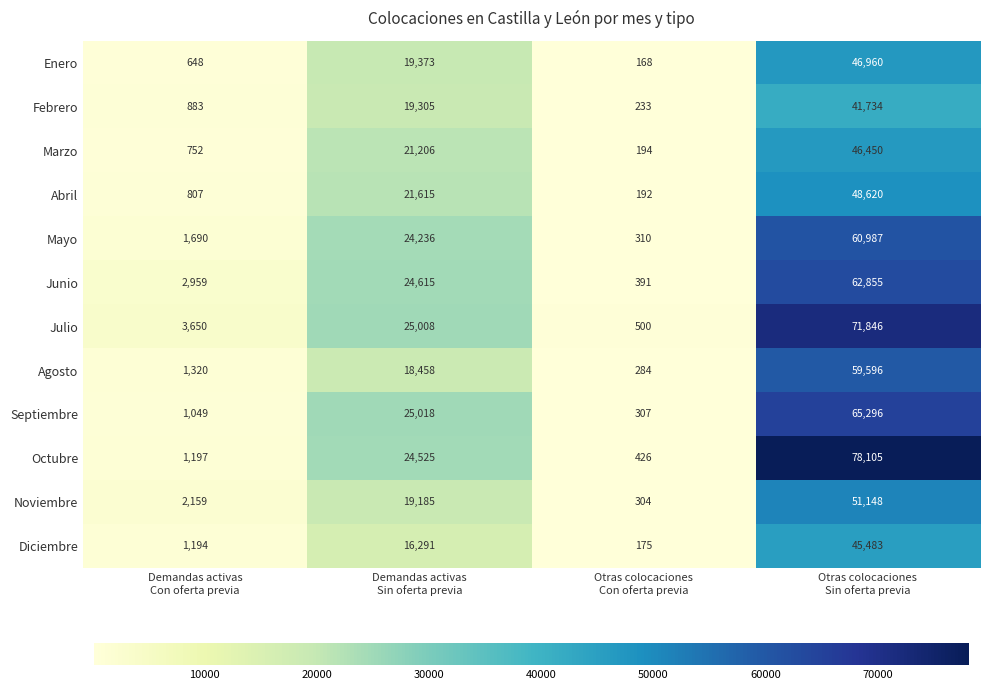

List the series in order of their peak value, lowest first.

Febrero, Diciembre, Marzo, Enero, Abril, Noviembre, Agosto, Mayo, Junio, Septiembre, Julio, Octubre